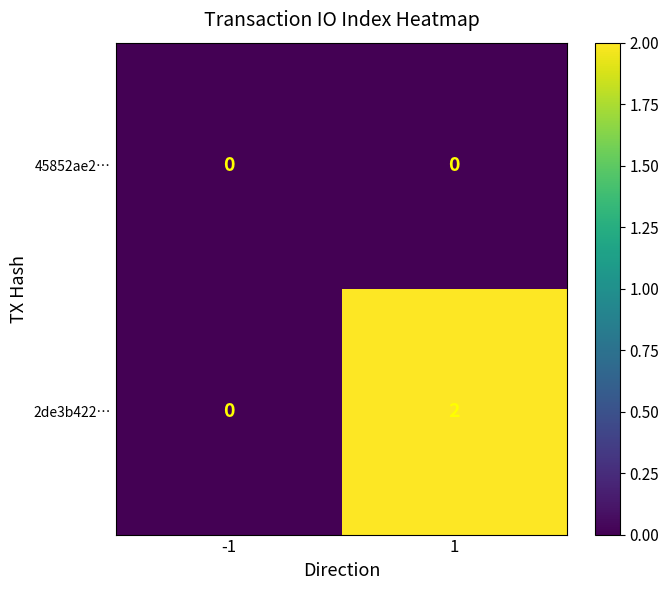

List the series in order of their overall mean, highest first.

2de3b422…, 45852ae2…